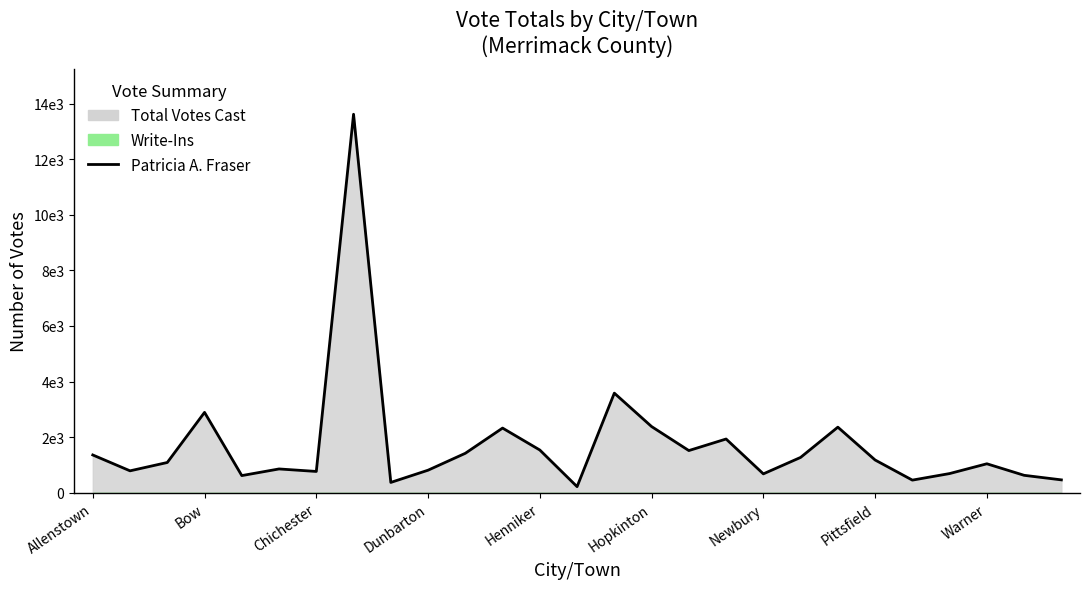

What position from the right is 23?

4